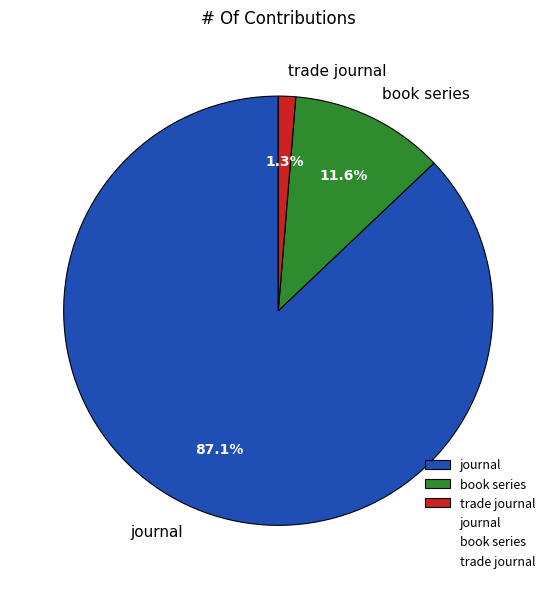

Rank the categories by value from highest to lowest.

journal, book series, trade journal